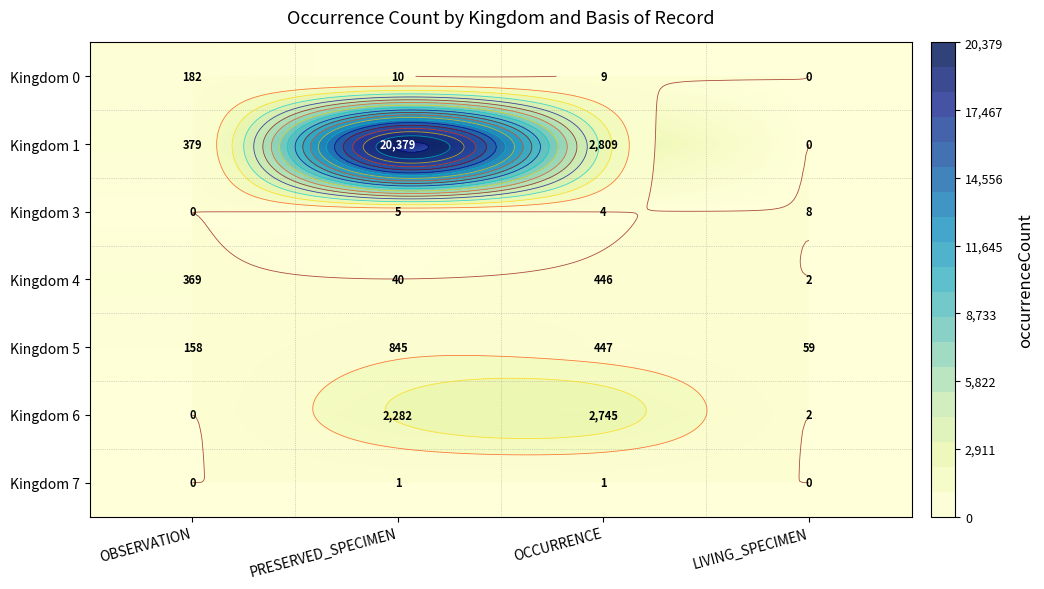

List the series in order of their peak value, highest first.

Kingdom 1, Kingdom 6, Kingdom 5, Kingdom 4, Kingdom 0, Kingdom 3, Kingdom 7